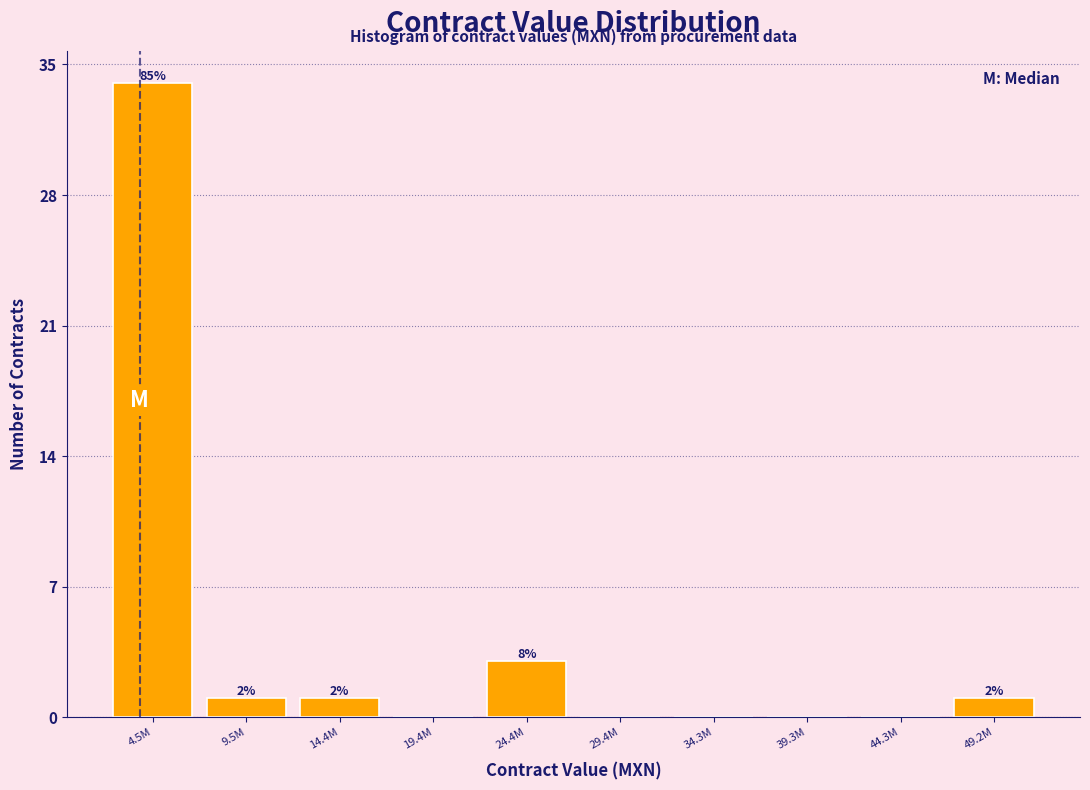

Are the bars horizontal?

No